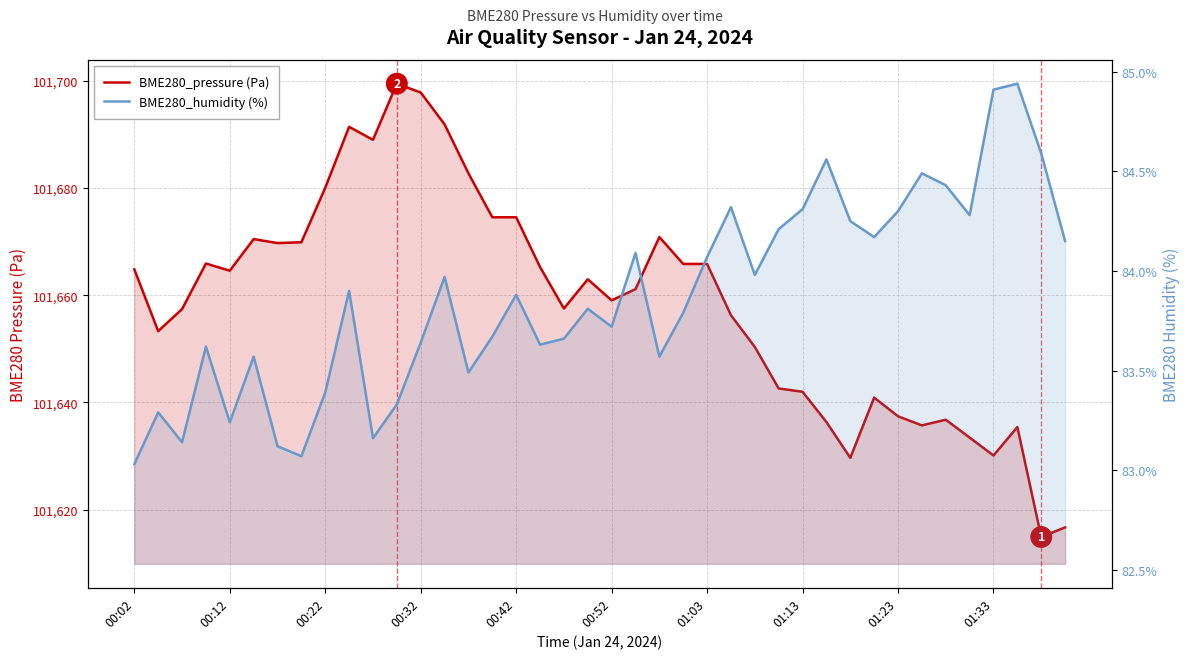

What is the sum of all BME280_humidity (%) values?

3354.7